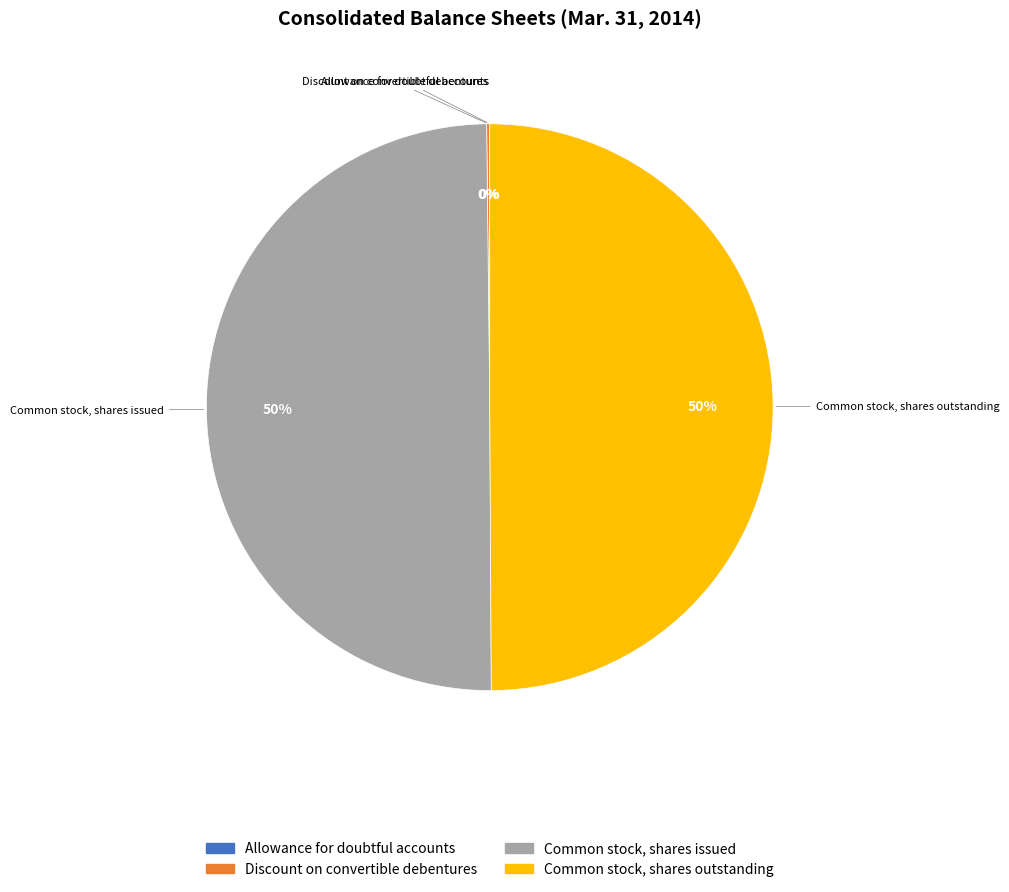

To the nearest percent, what is the difference between the largest and smallest slice percentages?

50%